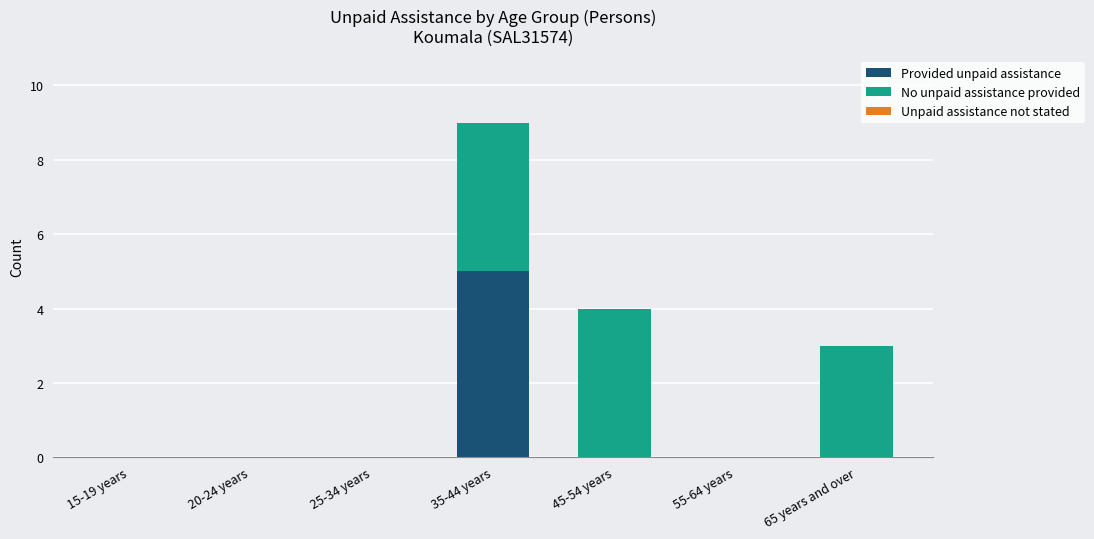

The Provided unpaid assistance series shows 5 at 35-44 years. True or false?

True